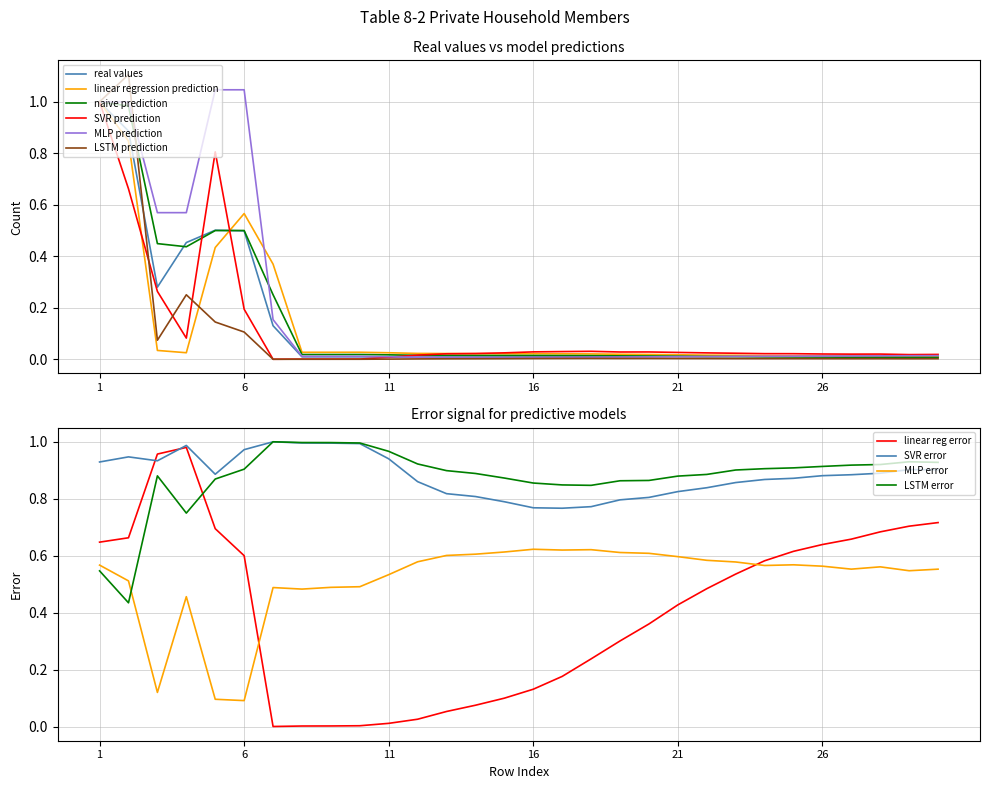

How many categories are shown in the chart?

30